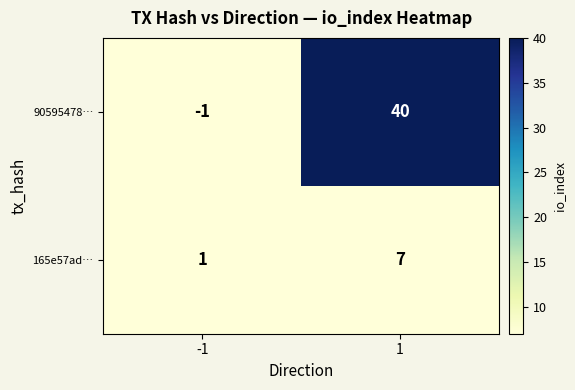

Between -1 and 1, which series saw the biggest shift?

90595478…